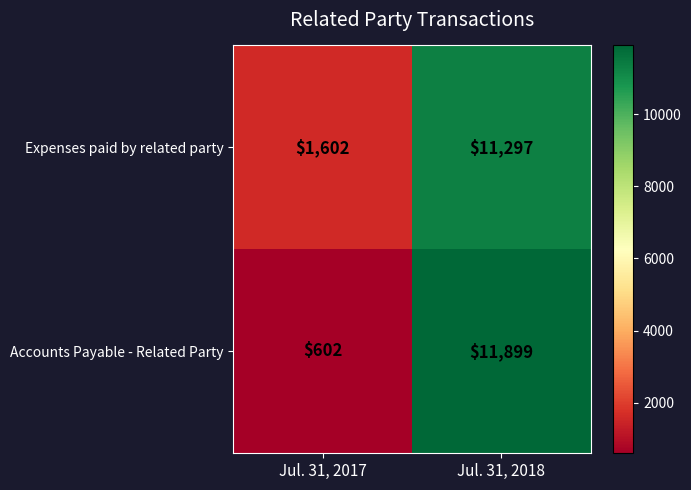

What is the smallest value displayed?

602